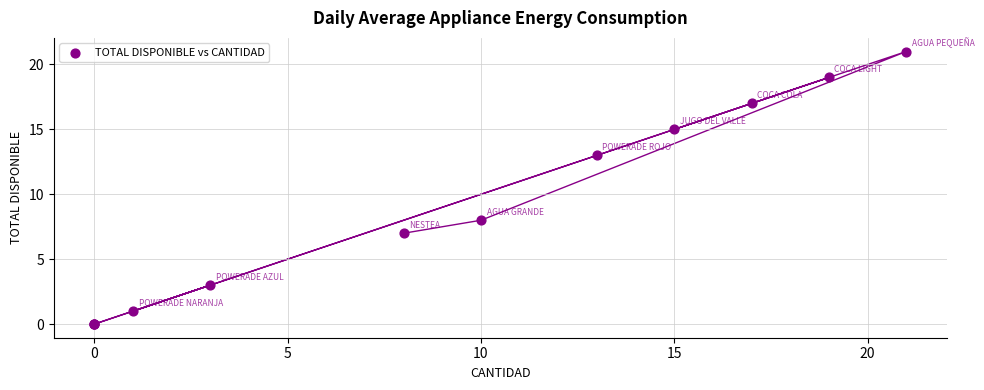

What Y value in the scatter plot is closest to 10?

8